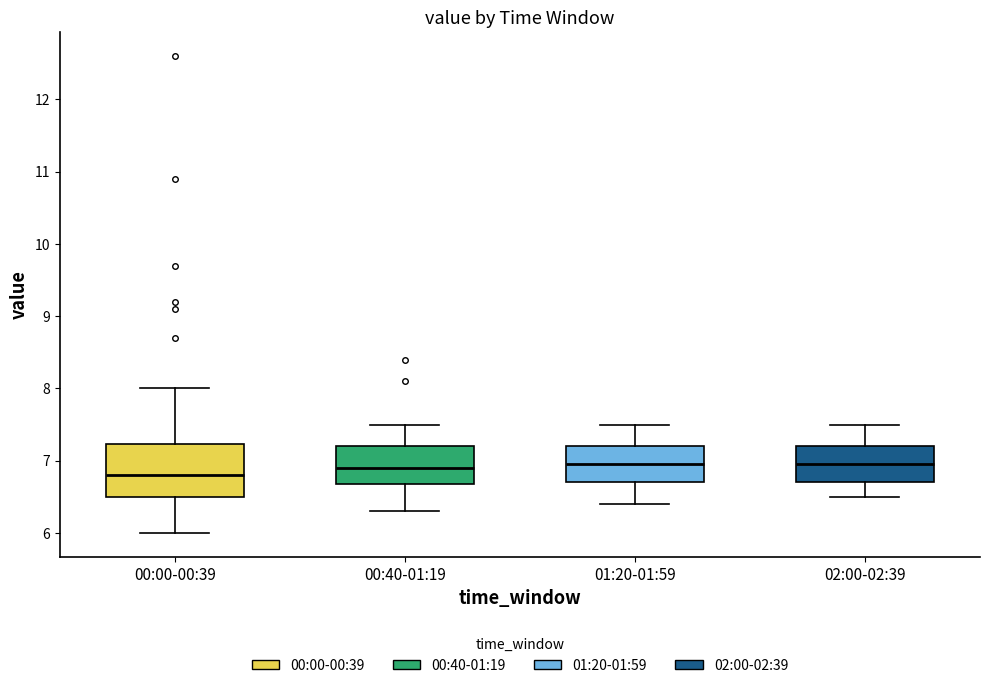

Reading left to right, transcribe this box plot: for each box, give where its median line is, the range the box spans, and where its two whiskers end, as read against the y-axis. The values are not printed on the chart, so give them approximately, as read against the axis.

00:00-00:39: median 6.8, box 6.5 to 7.2, whiskers 6.0 to 8.0
00:40-01:19: median 6.9, box 6.7 to 7.2, whiskers 6.3 to 7.5
01:20-01:59: median 7.0, box 6.7 to 7.2, whiskers 6.4 to 7.5
02:00-02:39: median 7.0, box 6.7 to 7.2, whiskers 6.5 to 7.5